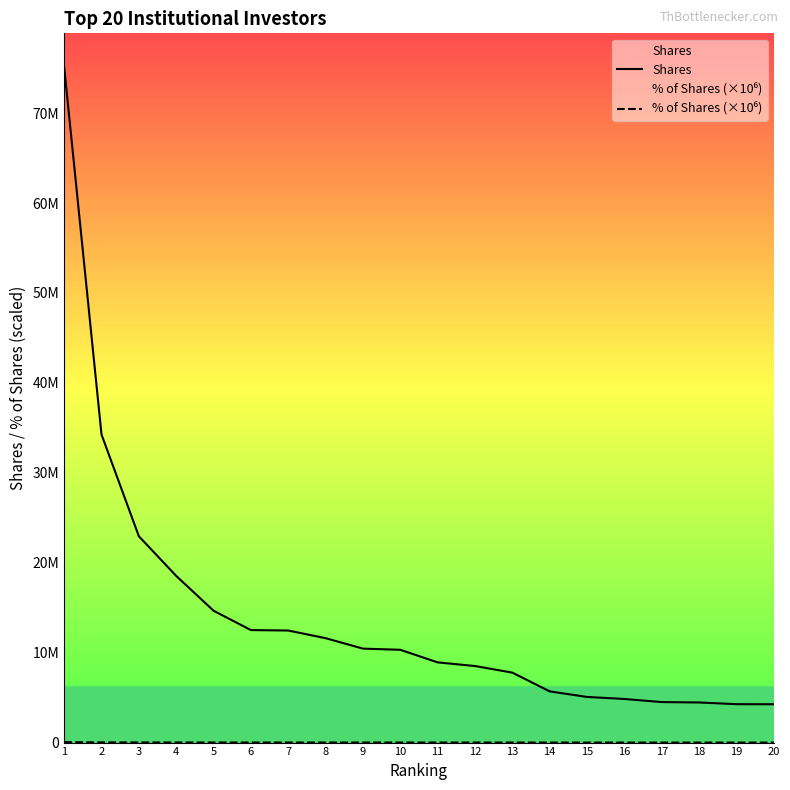

List the series in order of their peak value, highest first.

Shares, % of Shares (×10⁶)